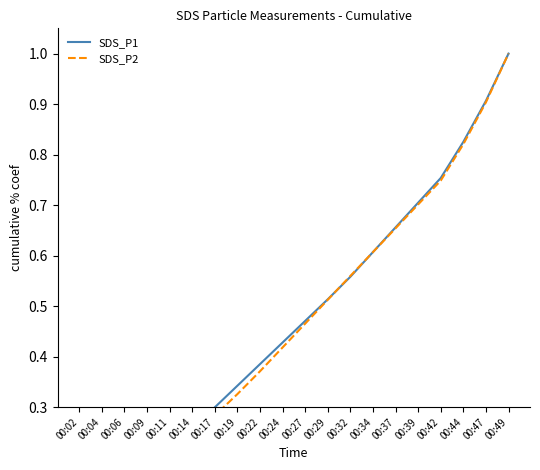

Between 00:17 and 00:22, which is larger?

00:22